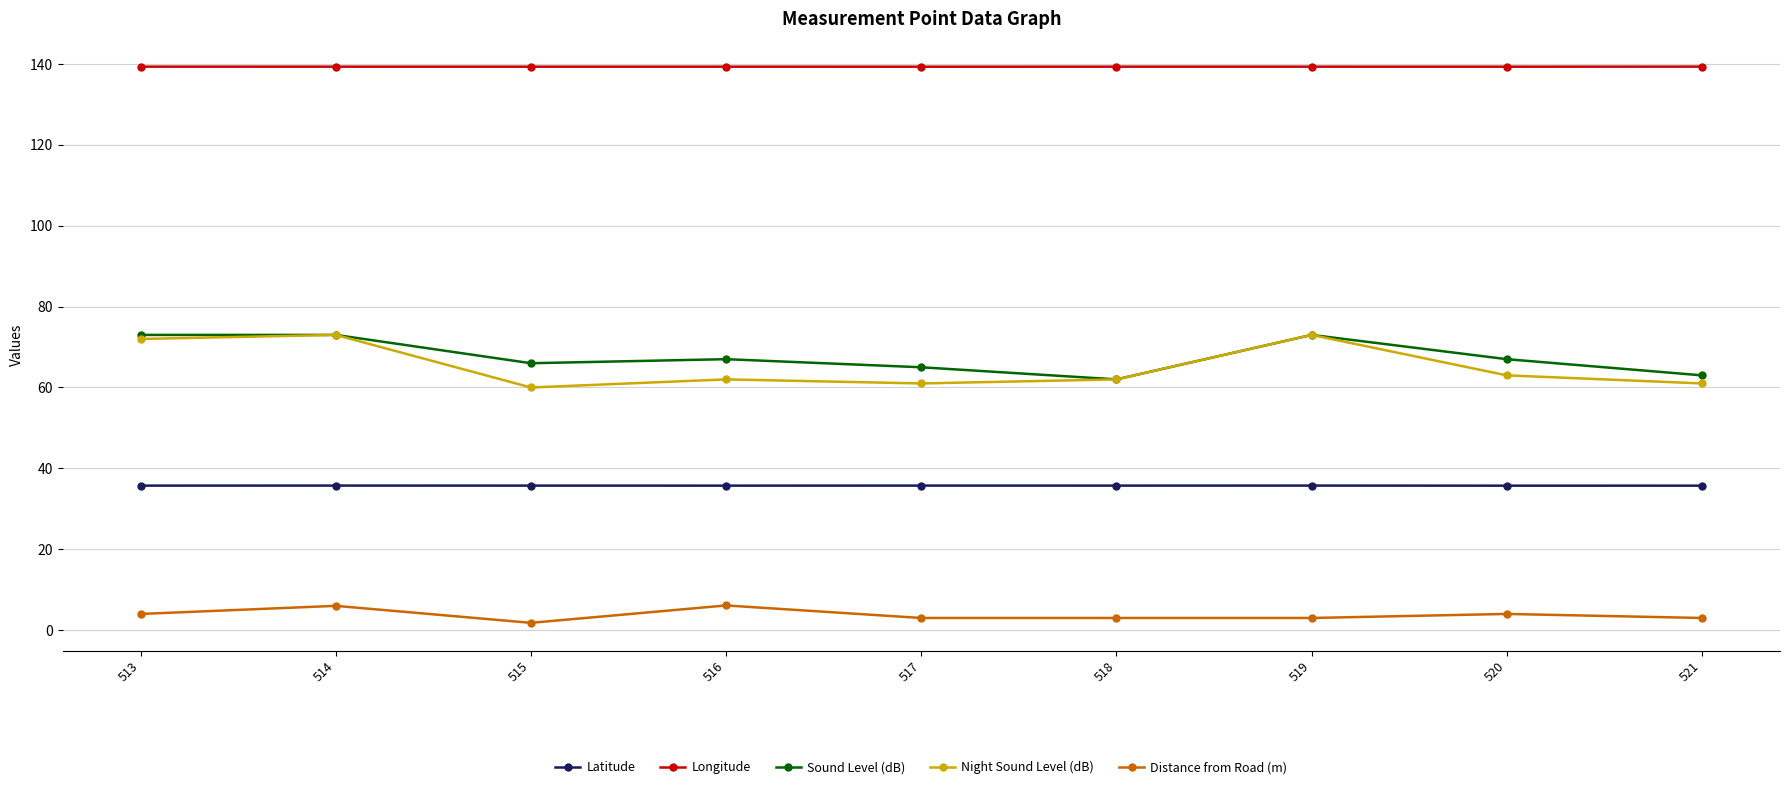

What is the difference between the highest and lowest values at 520?

135.3